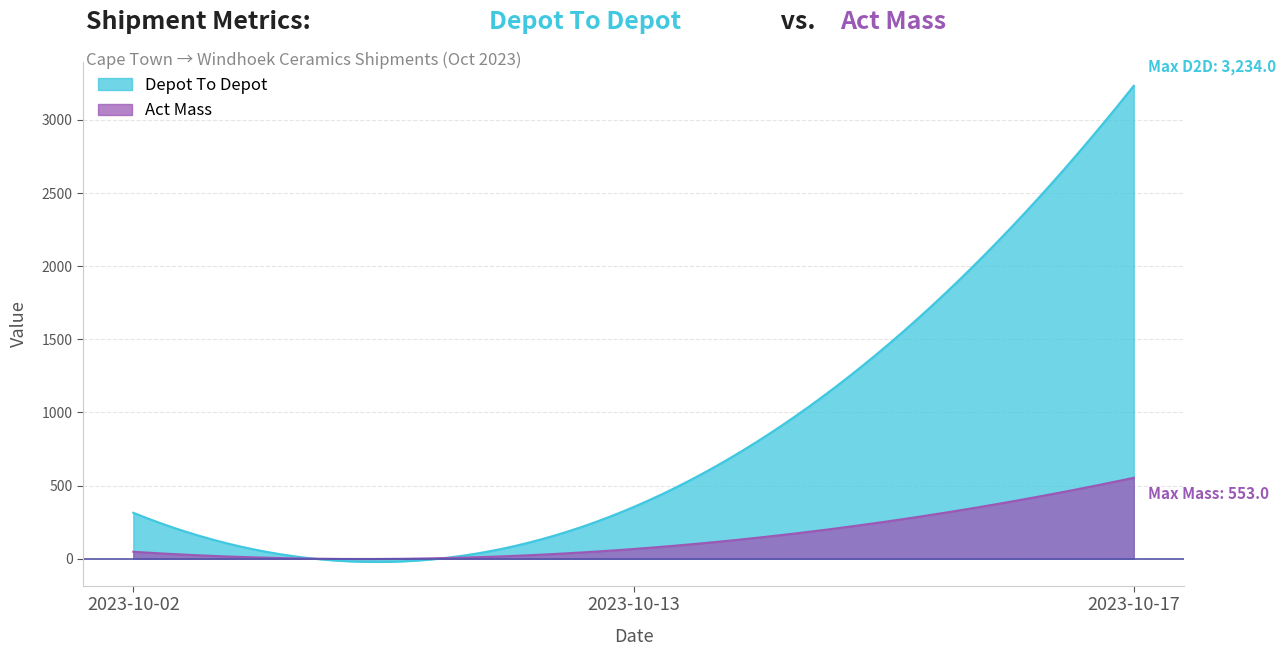

Where is Act Mass nearest to the value 300?

2023-10-13